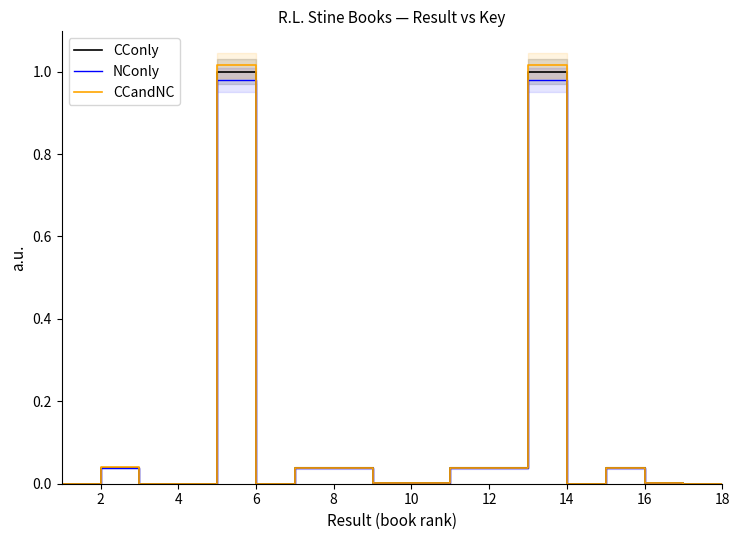

True or false: CCandNC and NConly cross at least once.

False